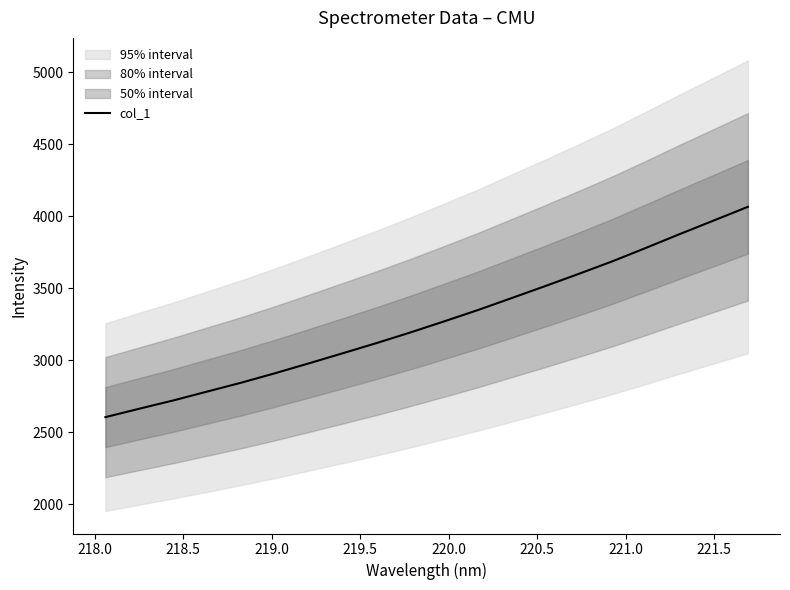

The value at 11 is 1499.7. True or false?

False